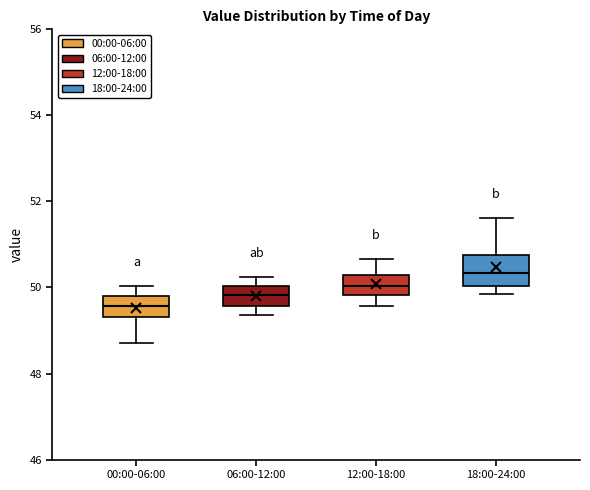

Which box has the lowest median line?

00:00-06:00